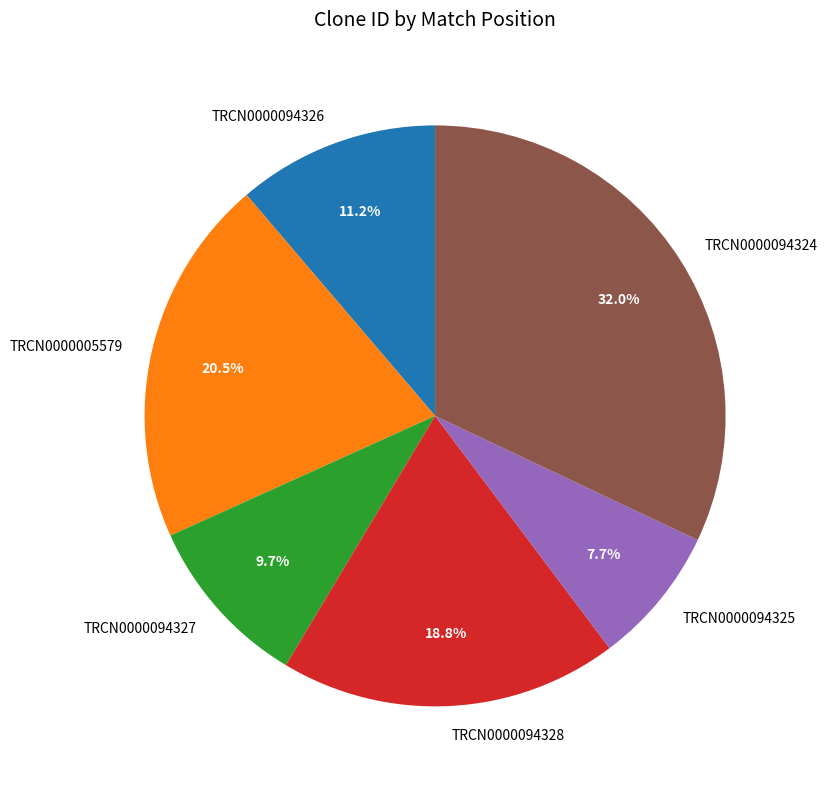

Rank the categories by value from lowest to highest.

TRCN0000094325, TRCN0000094327, TRCN0000094326, TRCN0000094328, TRCN0000005579, TRCN0000094324